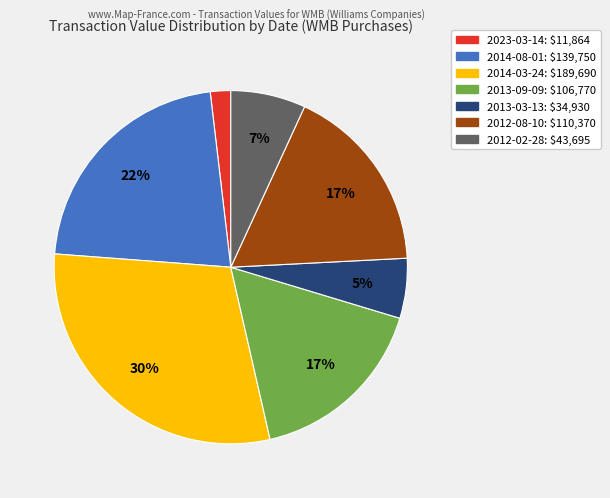

To the nearest percent, what is the difference between the largest and smallest slice percentages?

28%